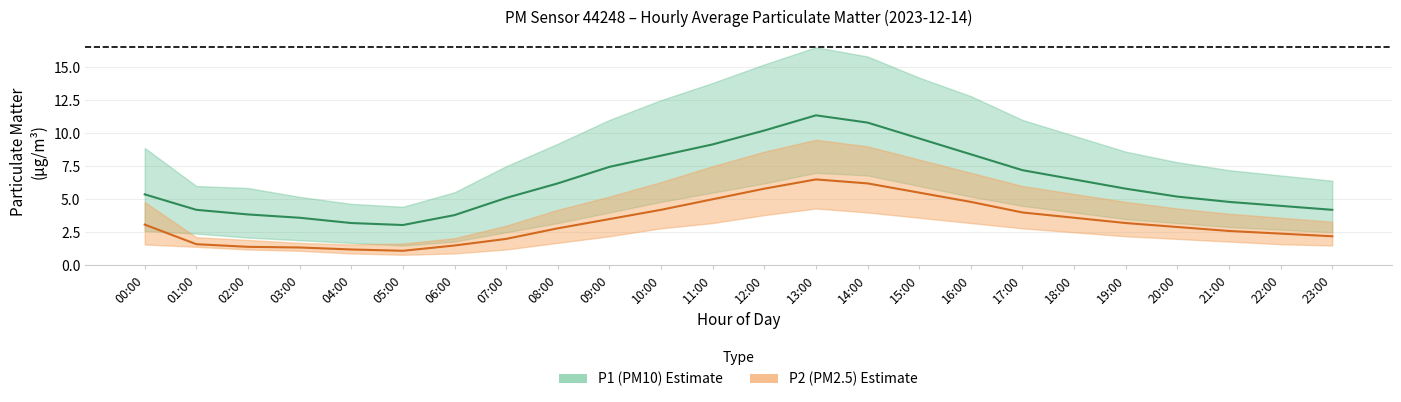

At which category is the sum across all series the highest?

13:00